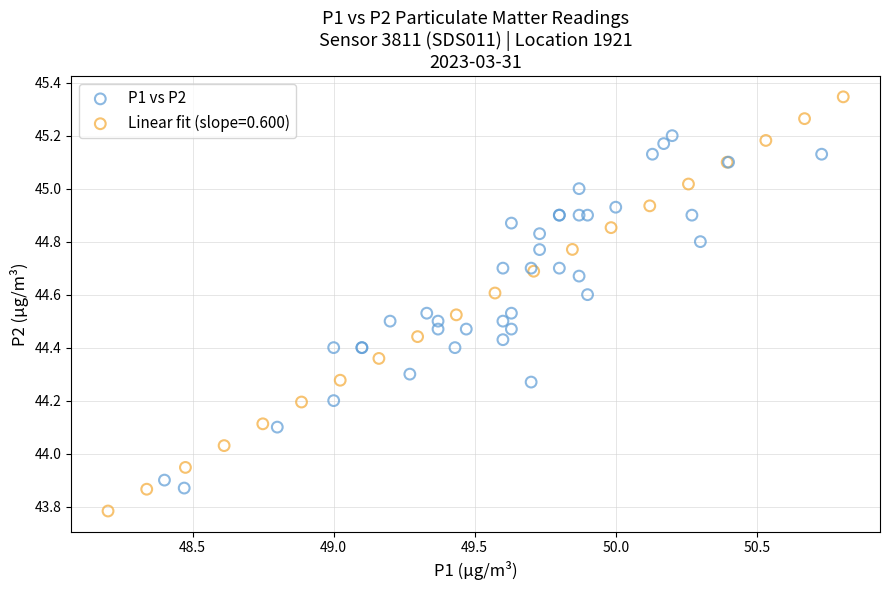

Which series contains the highest Y value?

Linear fit (slope=0.600)